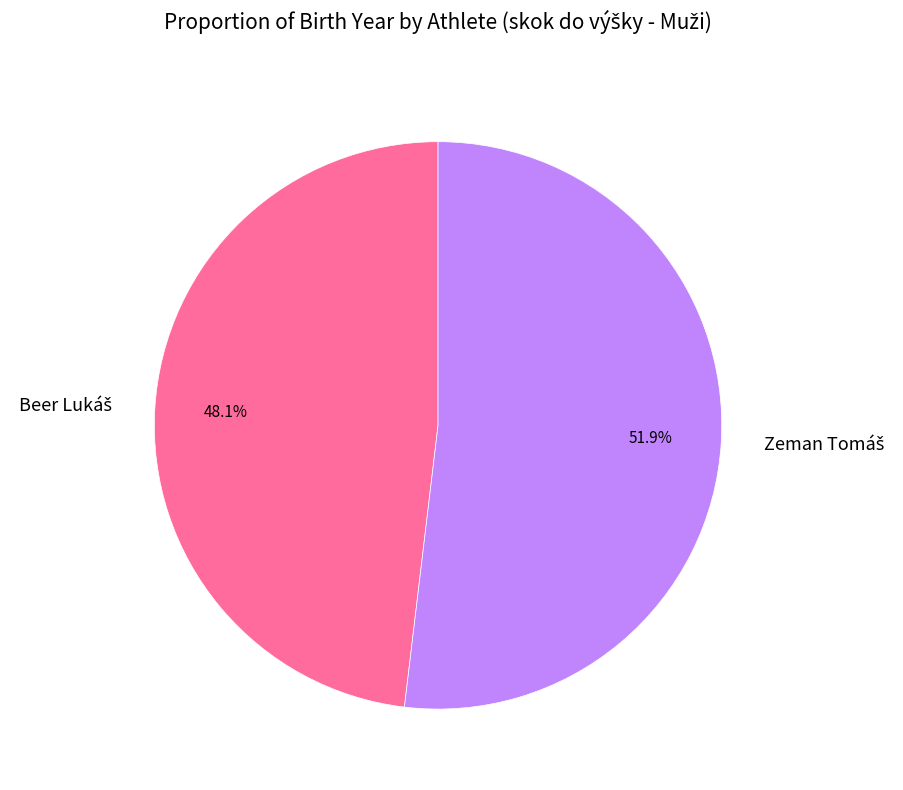

Does any single category account for the majority?

Yes